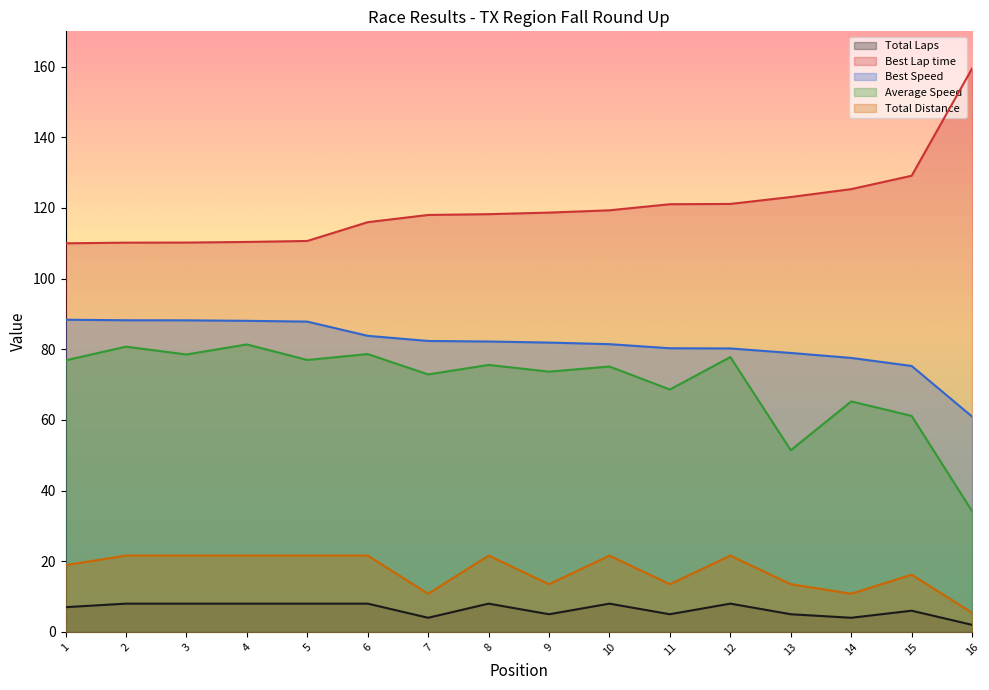

What is the spread (max minus min) of values at 6?

108.0